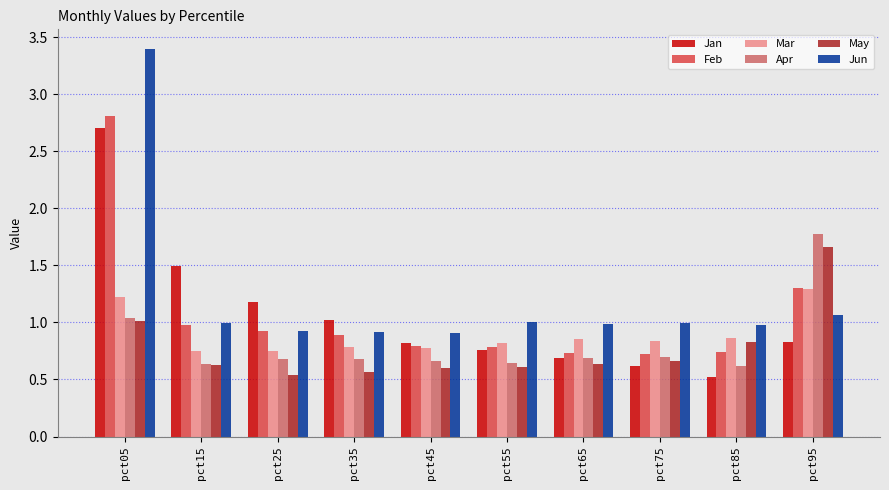

What is the sum of the Jun values at pct95 and pct55?

2.1